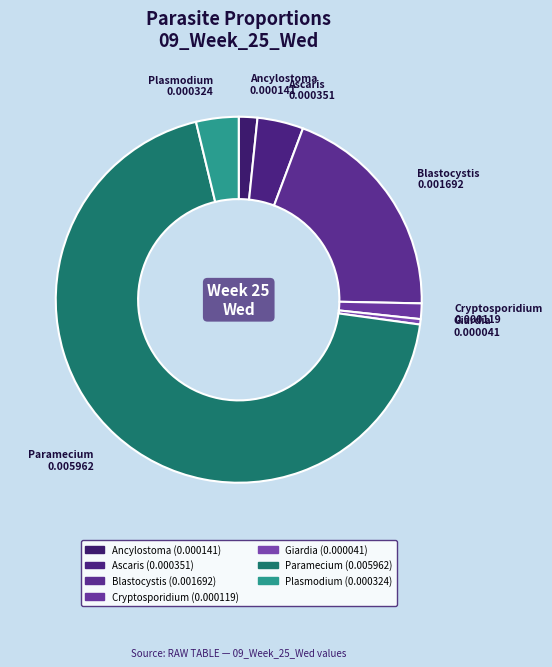

Do Plasmodium and Giardia together represent more than half of the pie?

No